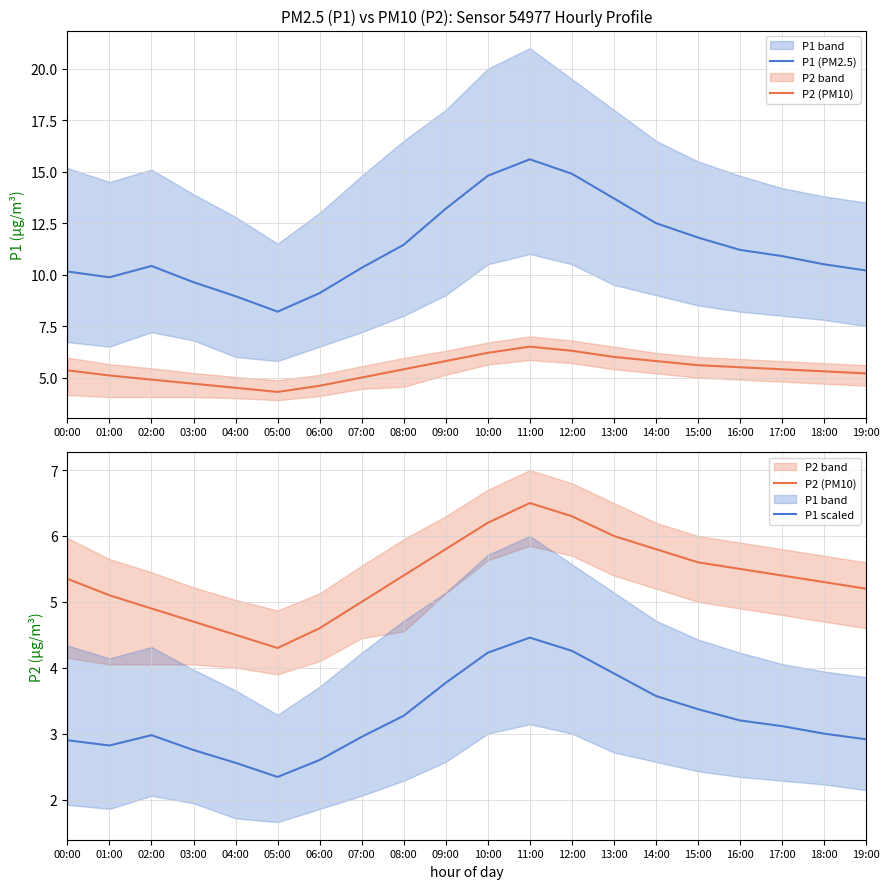

What is the sum of the P1 scaled values at 02:00 and 07:00?

5.9